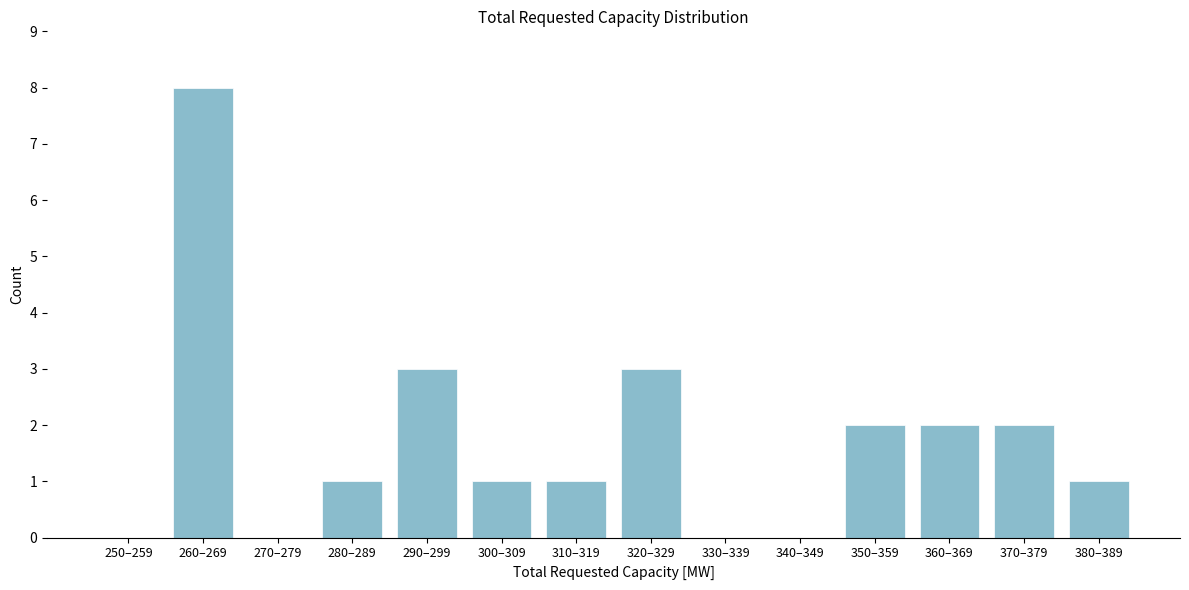

Reading left to right, list all the values displayed in this chart.

250–259=0	260–269=8	270–279=0	280–289=1	290–299=3	300–309=1	310–319=1	320–329=3	330–339=0	340–349=0	350–359=2	360–369=2	370–379=2	380–389=1